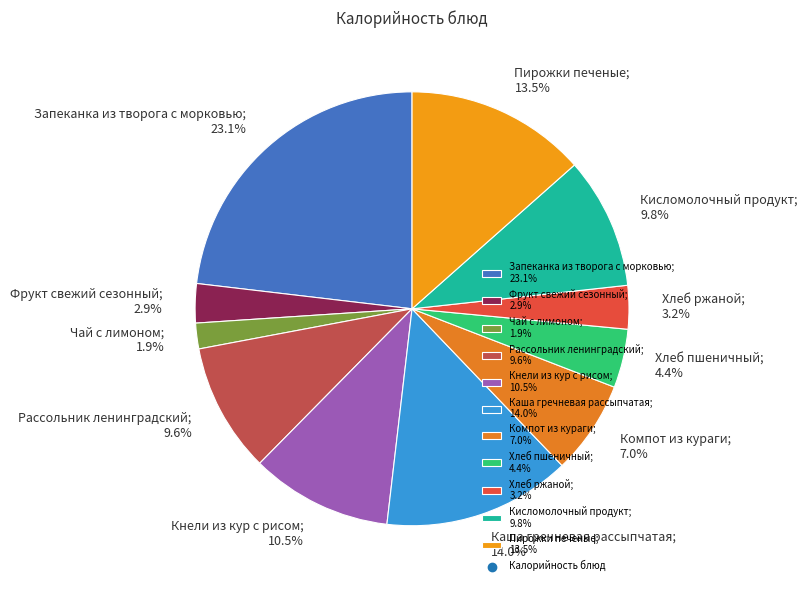

To the nearest percent, what is the difference between the Фрукт свежий сезонный and Запеканка из творога с морковью slice percentages?

20%